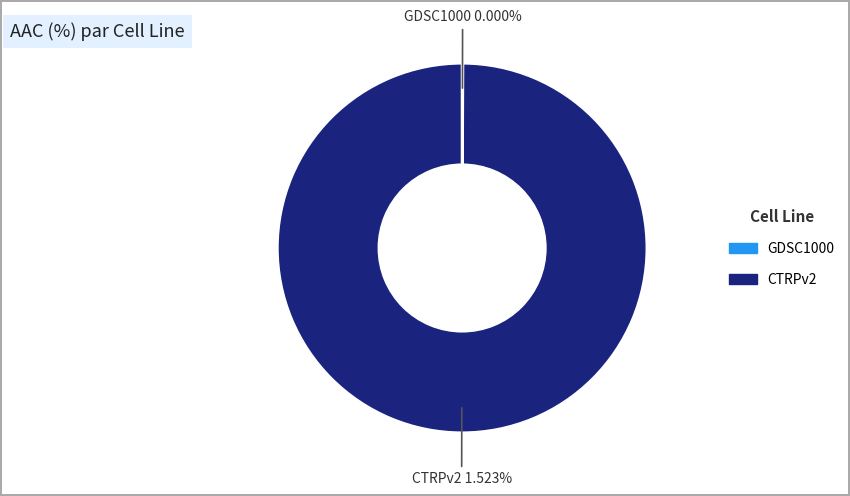

Which slice is the smallest?

GDSC1000